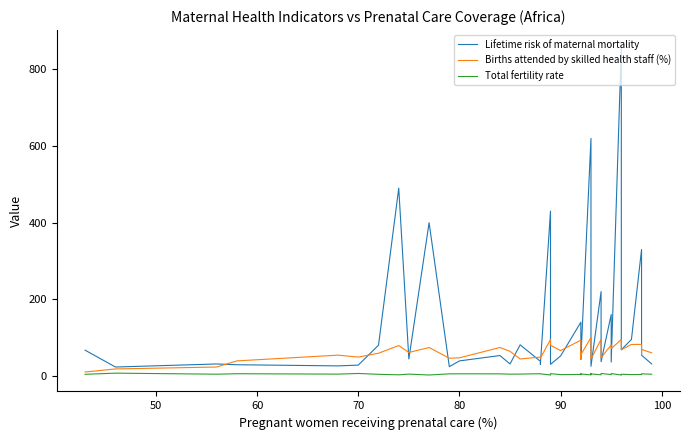

What is the lowest value of the Total fertility rate series?

2.1